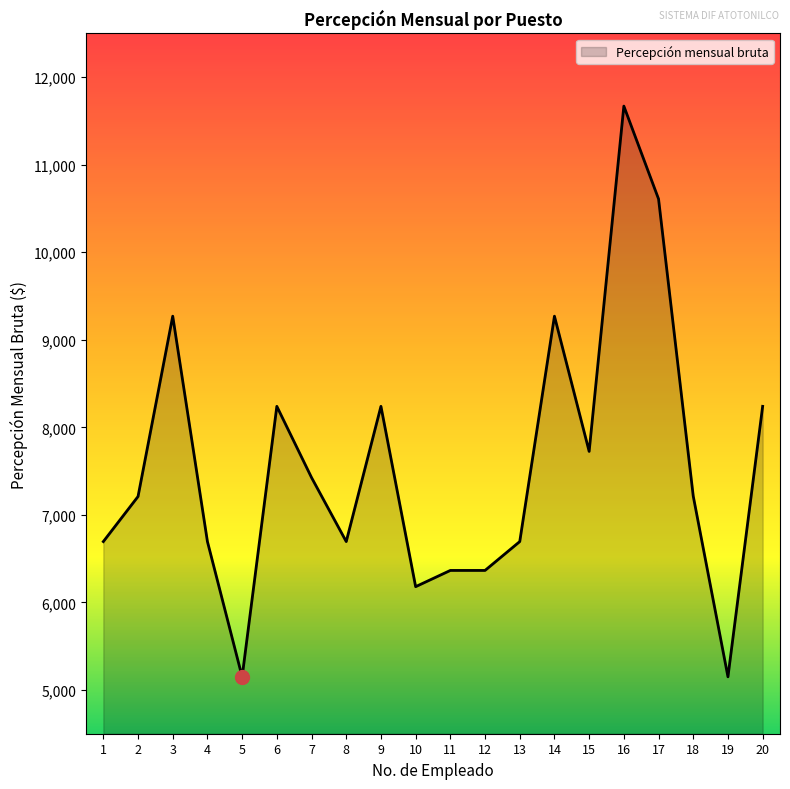

What value does the data have at 17?

10609.0